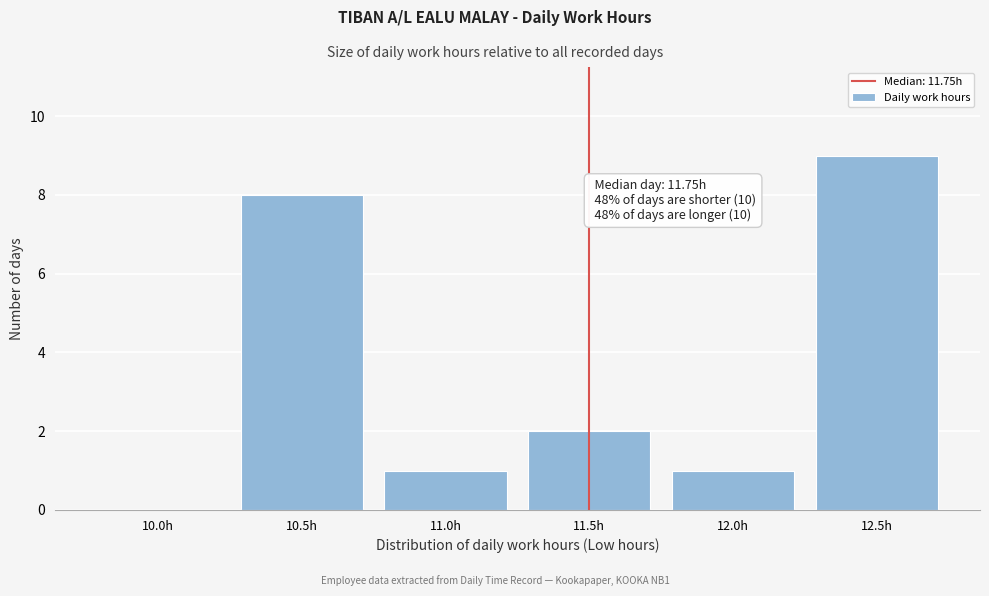

Reading right to left, extract all data points from this chart.

12.5h=9	12.0h=1	11.5h=2	11.0h=1	10.5h=8	10.0h=0